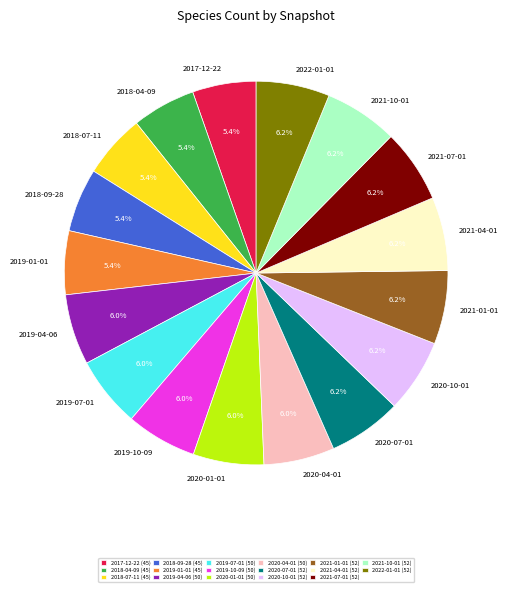

What portion of the pie excludes 2017-12-22?

94.6%